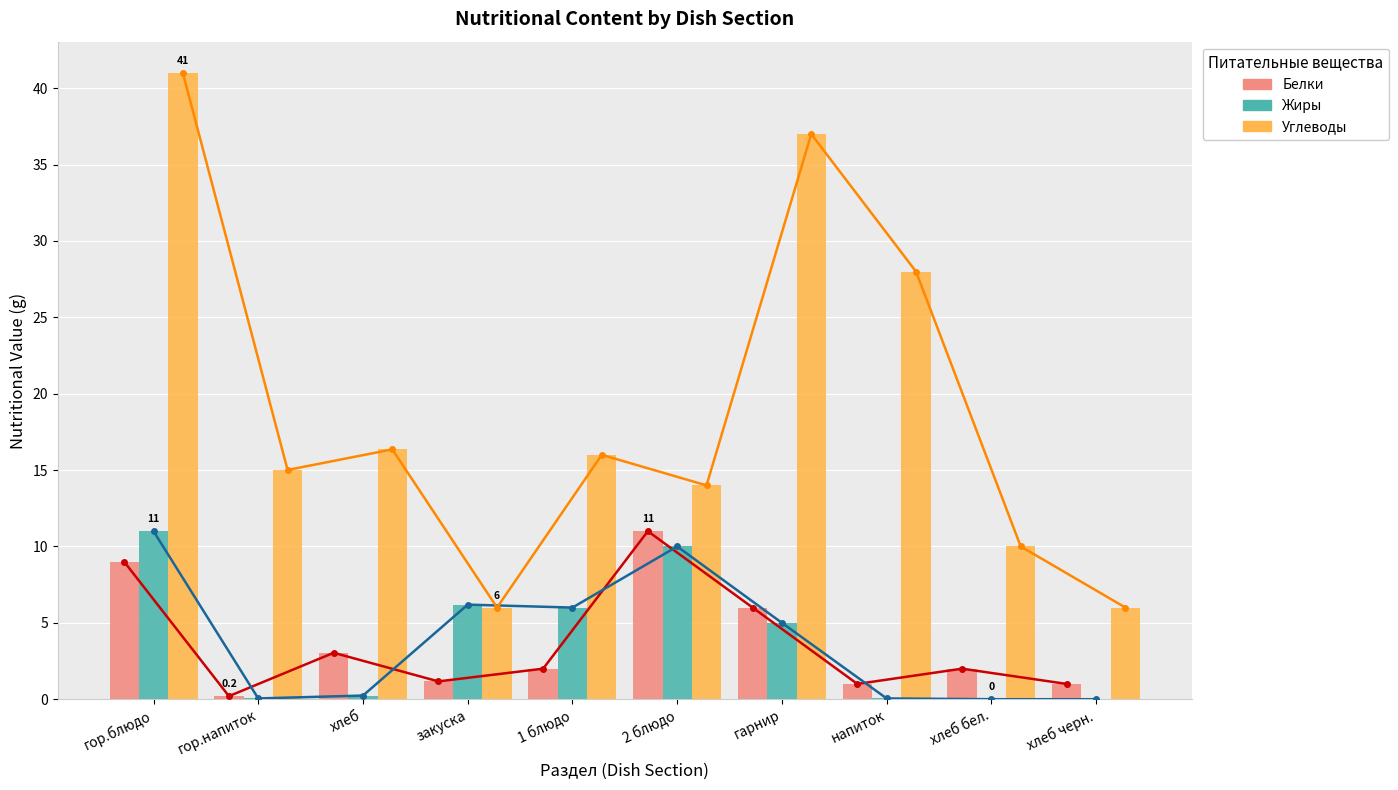

Which has a higher value, 2 блюдо or напиток?

2 блюдо